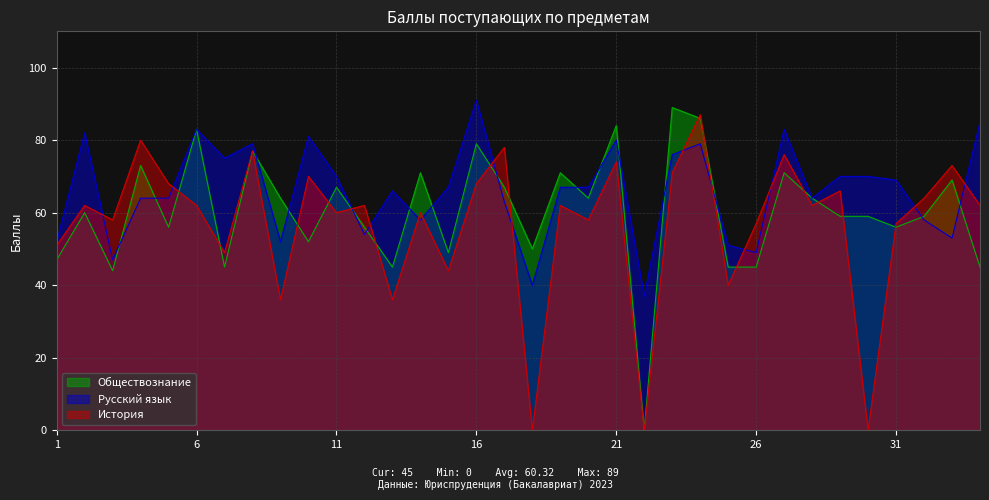

Which has a higher value, 22 or 3?

3